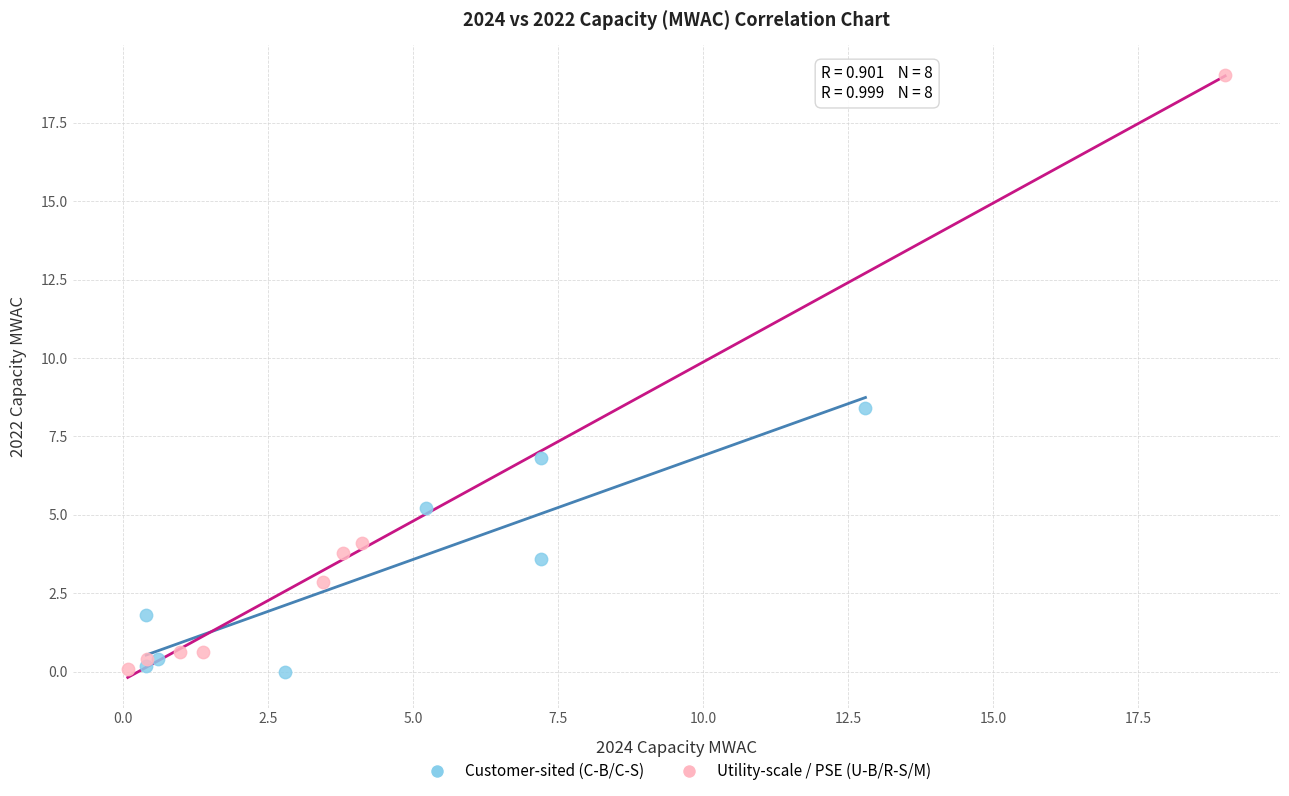

Which series has the largest Y range (max minus min)?

Utility-scale / PSE (U-B/R-S/M)